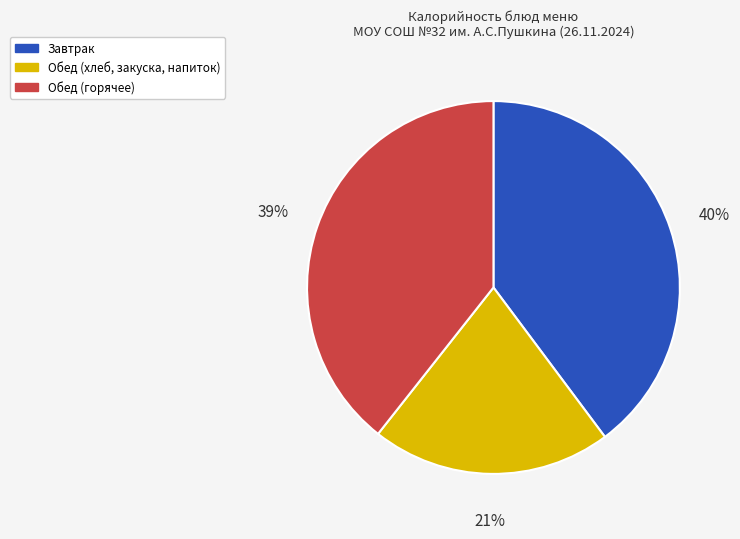

Is there a majority slice in this chart?

No